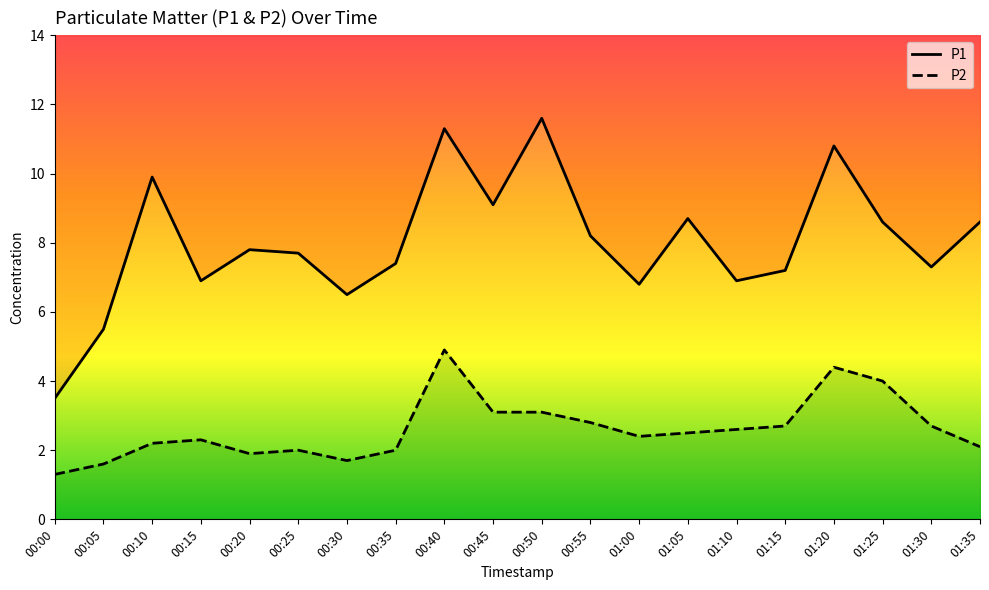

What is the greatest value displayed?

11.6